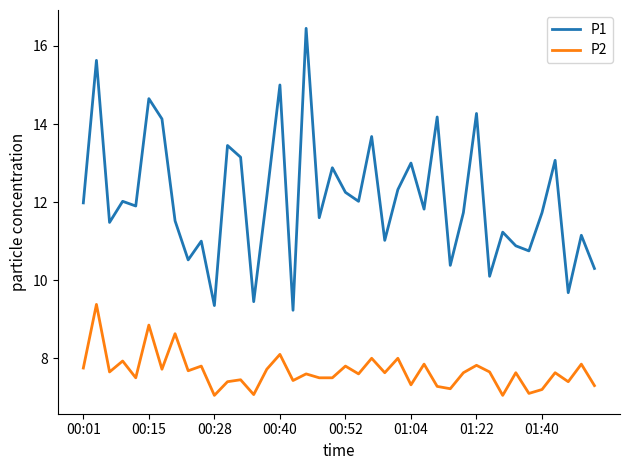

True or false: P1 and P2 cross at least once.

False